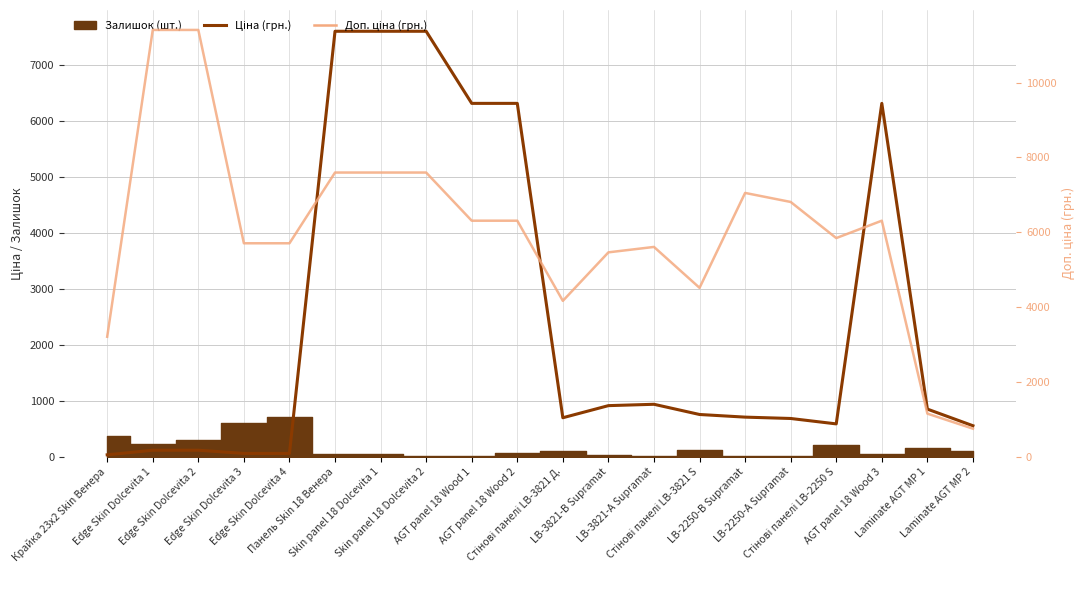

What is the sum of all Ціна (грн.) values?

48752.0